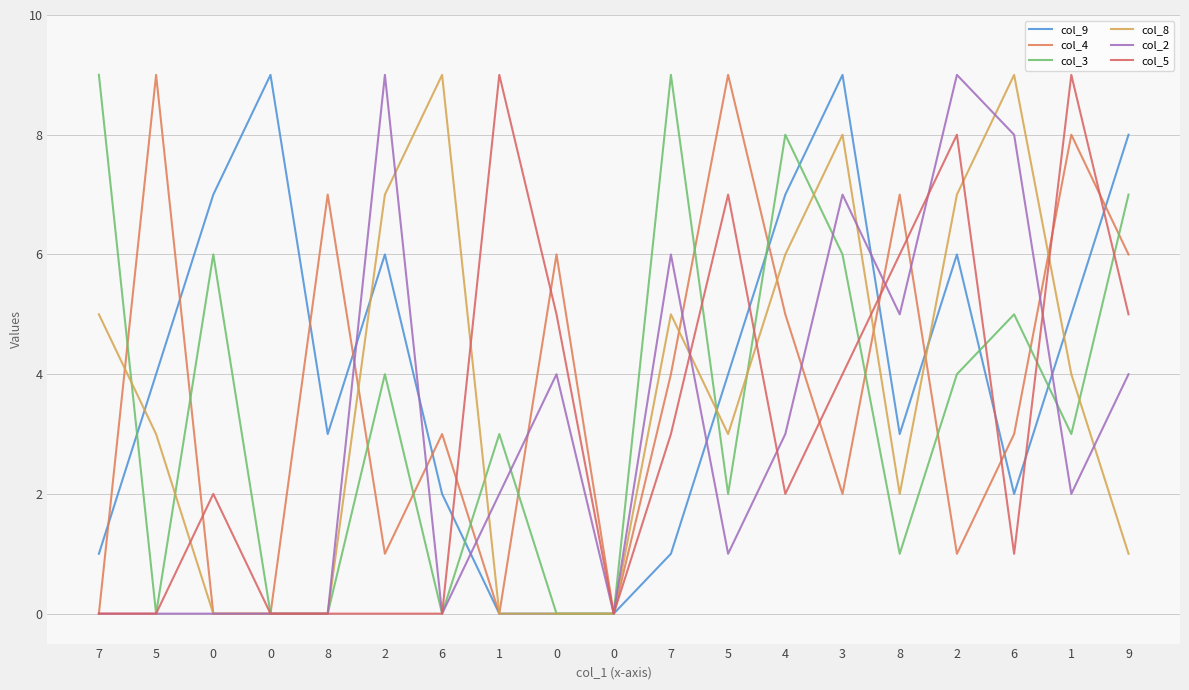

How many lines are shown in the chart?

6